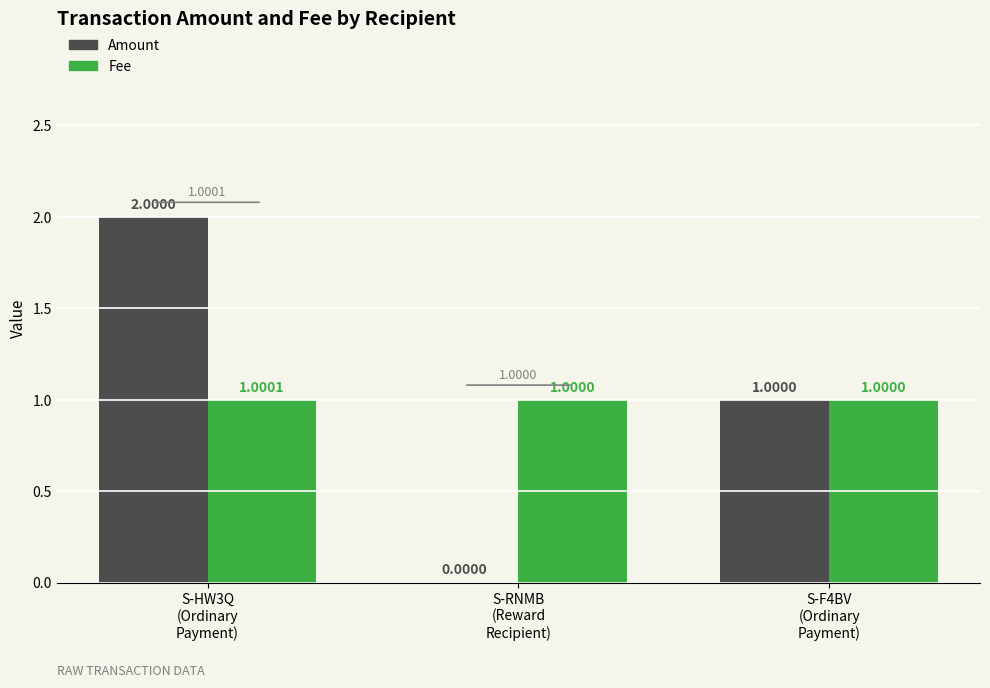

Which series has the largest total across all categories?

Fee